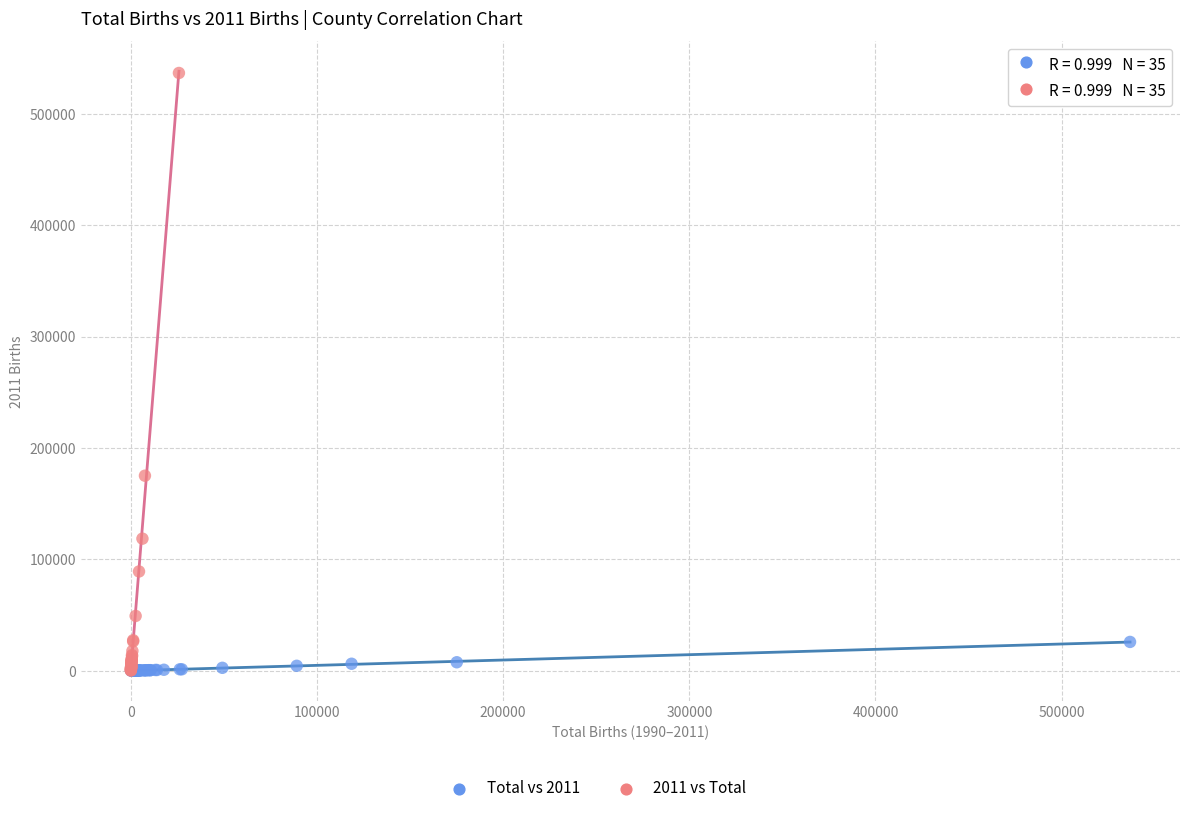

Which series has the widest spread of Y values?

2011 vs Total